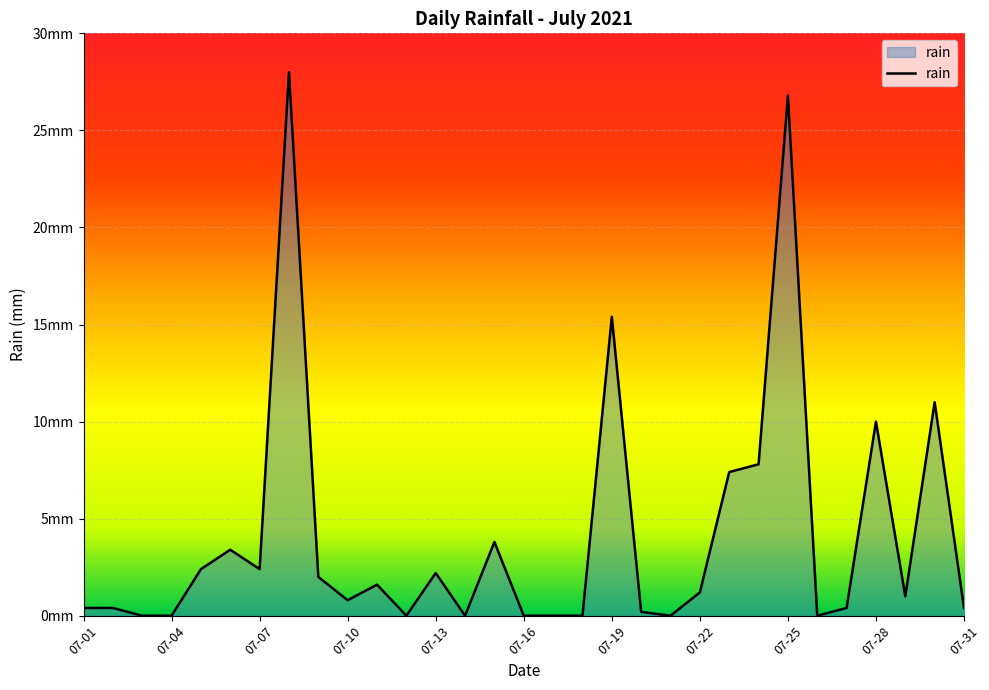

Reading left to right, what are all the values shown in this chart?

0.4	0.4	0.0	0.0	2.4	3.4	2.4	28.0	2.0	0.8	1.6	0.0	2.2	0.0	3.8	0.0	0.0	0.0	15.4	0.2	0.0	1.2	7.4	7.8	26.8	0.0	0.4	10.0	1.0	11.0	0.4